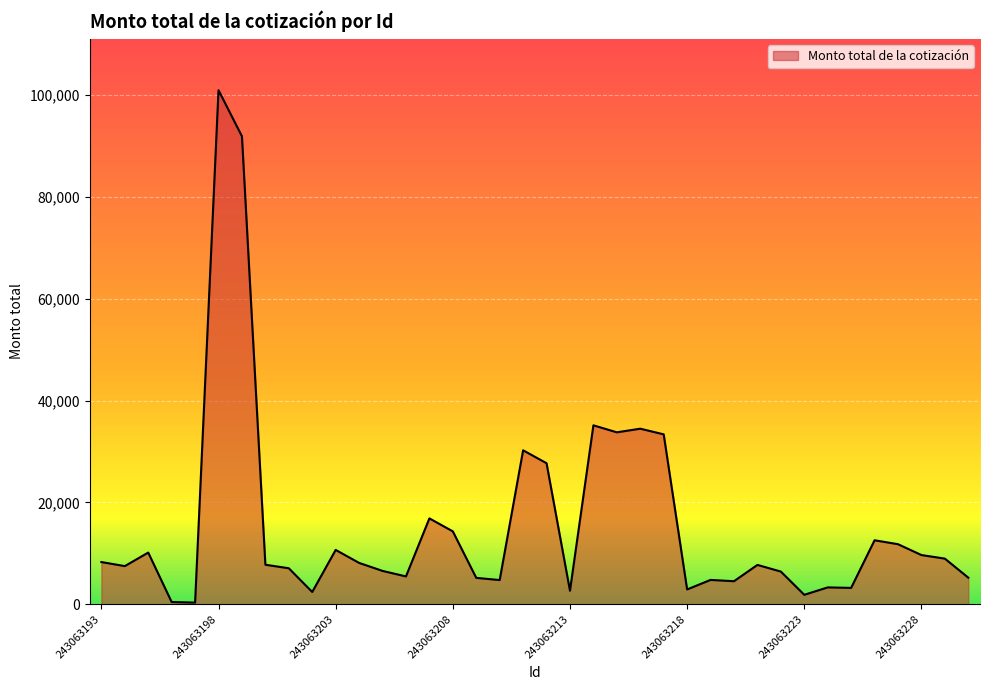

What is the maximum value shown in the chart?

100997.6